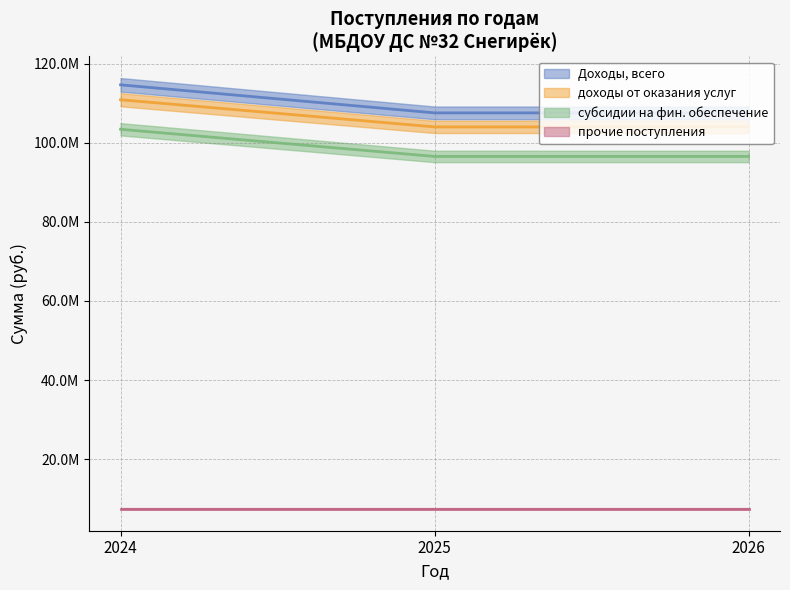

The Доходы, всего series shows 114617087.1 at 2024. True or false?

True